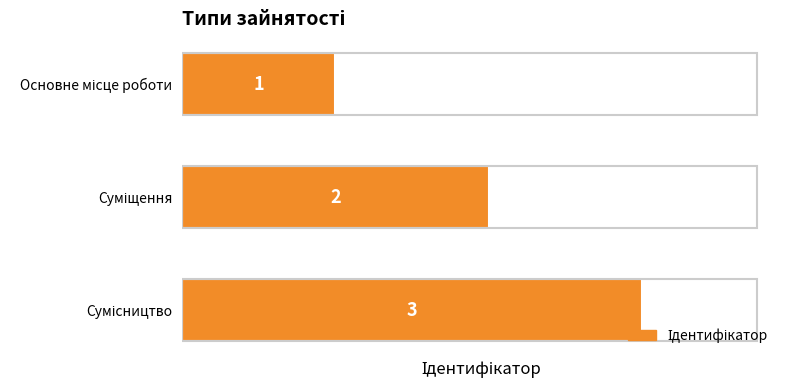

How many values are between 1 and 3?

3